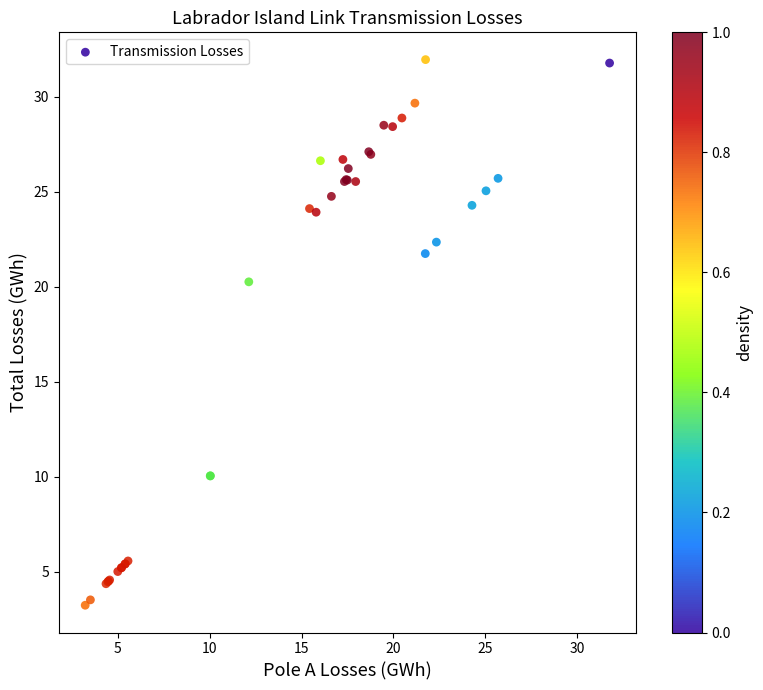

What Y value in the scatter plot is closest to 17?

20.2